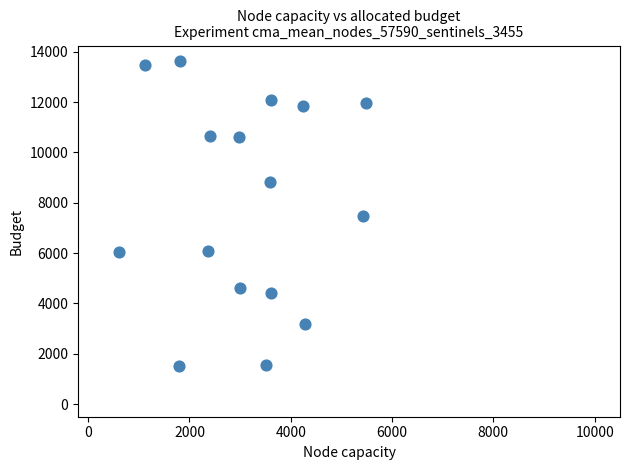

What is the range of Y values (max minus min)?

12108